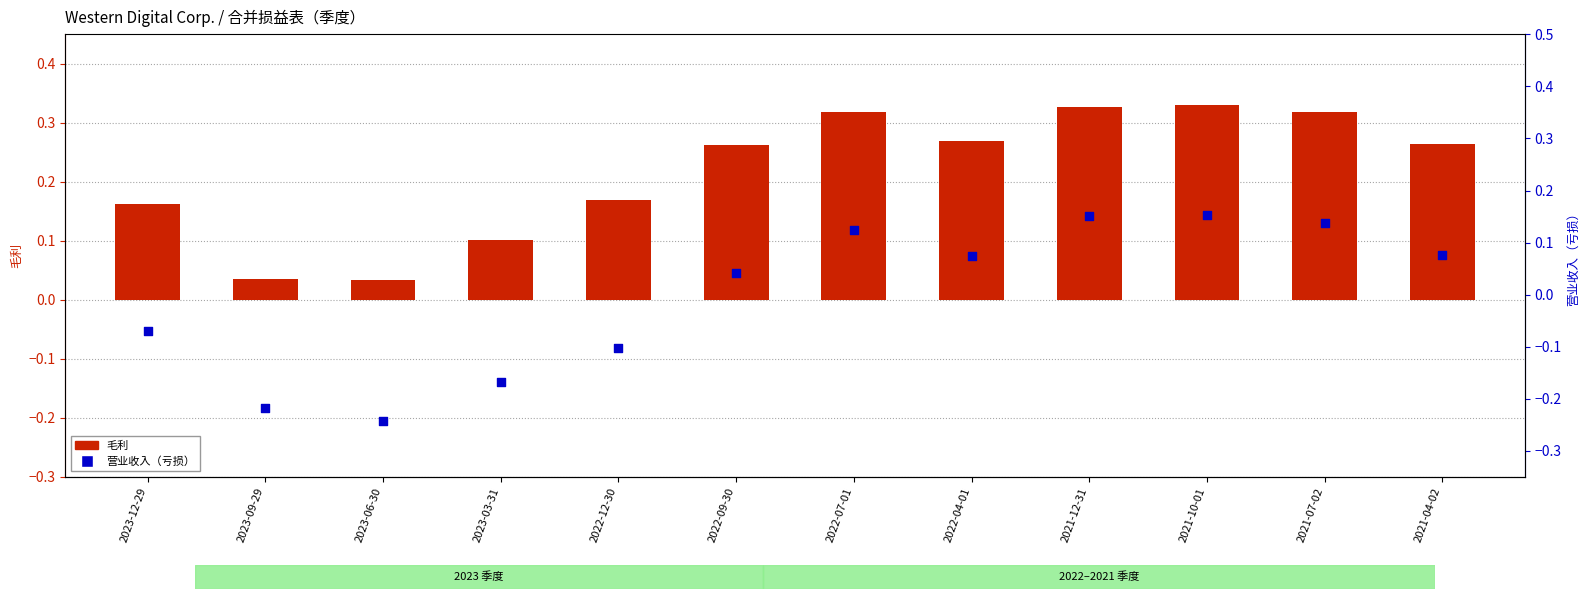

What are all the series names shown in the legend?

毛利, 营业收入（亏损）